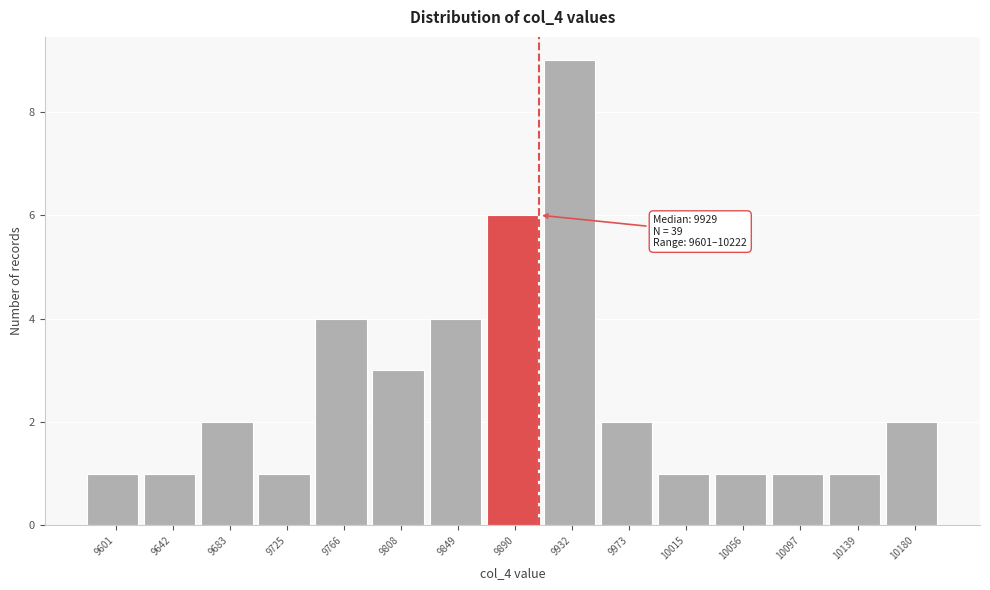

Reading left to right, transcribe all the data shown in this chart.

1	1	2	1	4	3	4	6	9	2	1	1	1	1	2